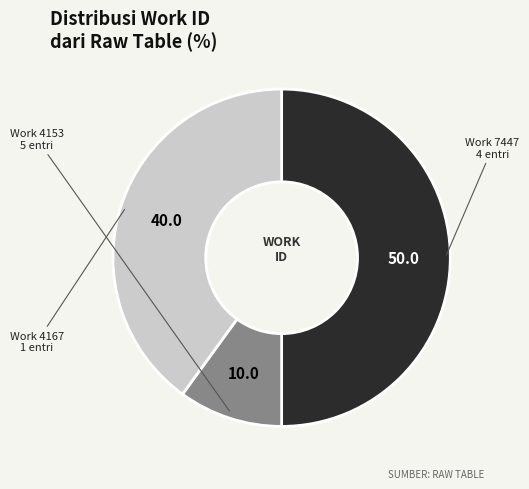

How many slices are in this pie chart?

3